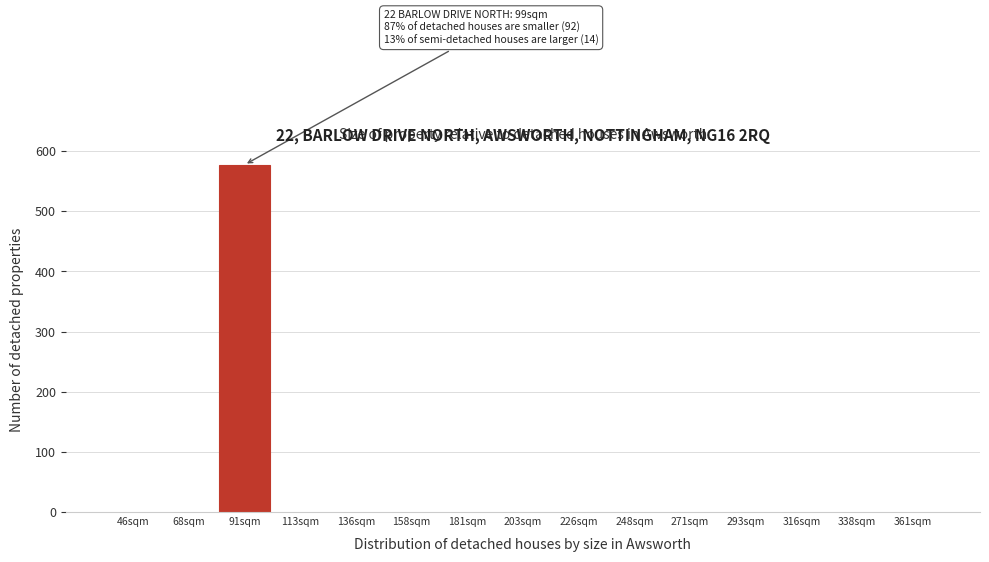

Reading right to left, transcribe all the data shown in this chart.

361sqm=0	338sqm=0	316sqm=0	293sqm=0	271sqm=0	248sqm=0	226sqm=0	203sqm=0	181sqm=0	158sqm=0	136sqm=0	113sqm=0	91sqm=577	68sqm=0	46sqm=0